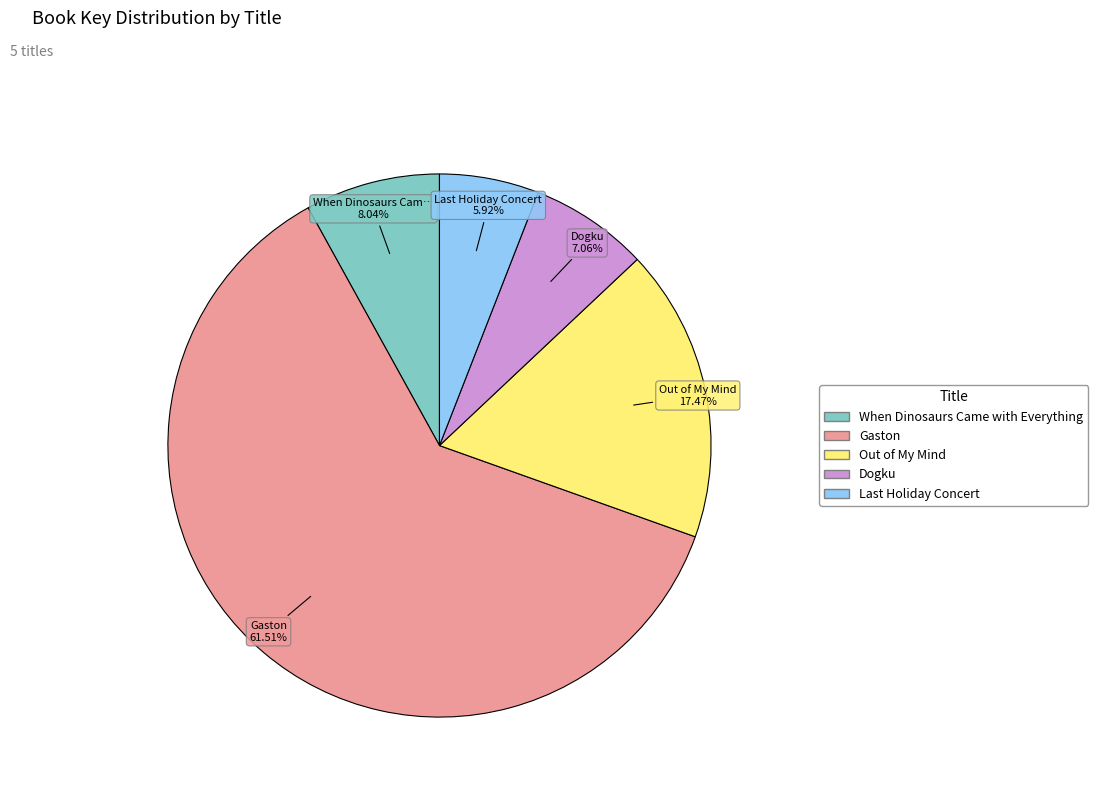

Is there a majority slice in this chart?

Yes